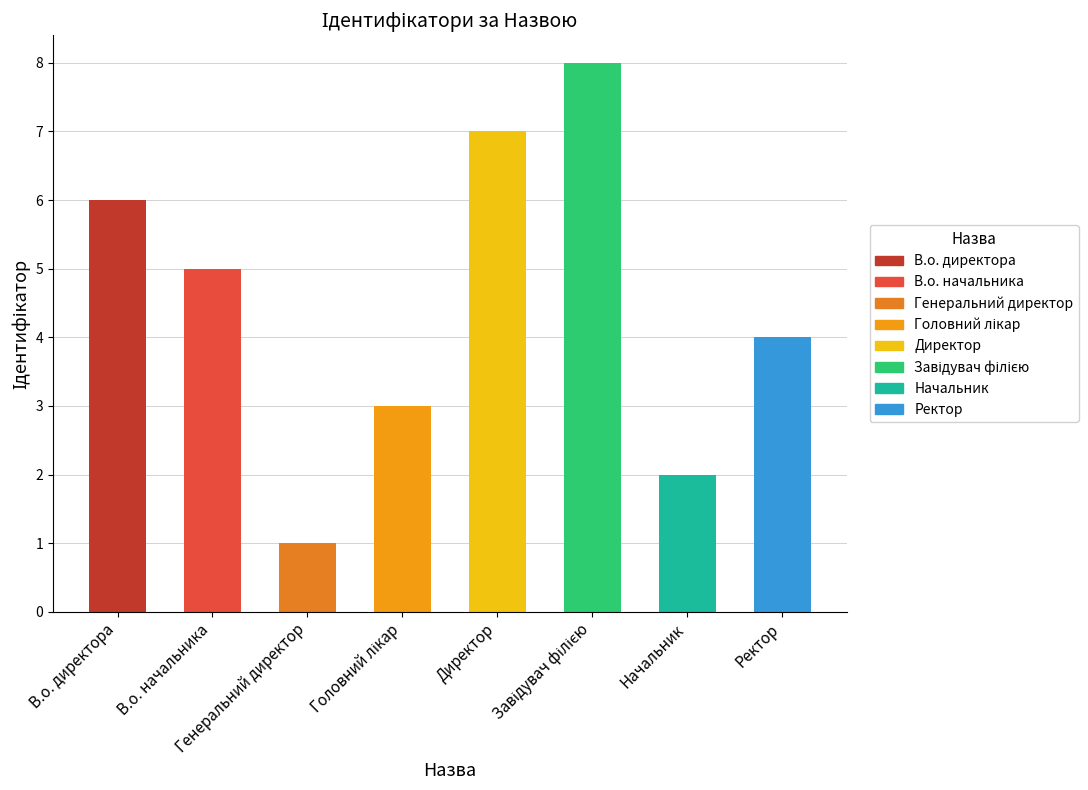

What is the difference between the maximum and second lowest values?

6